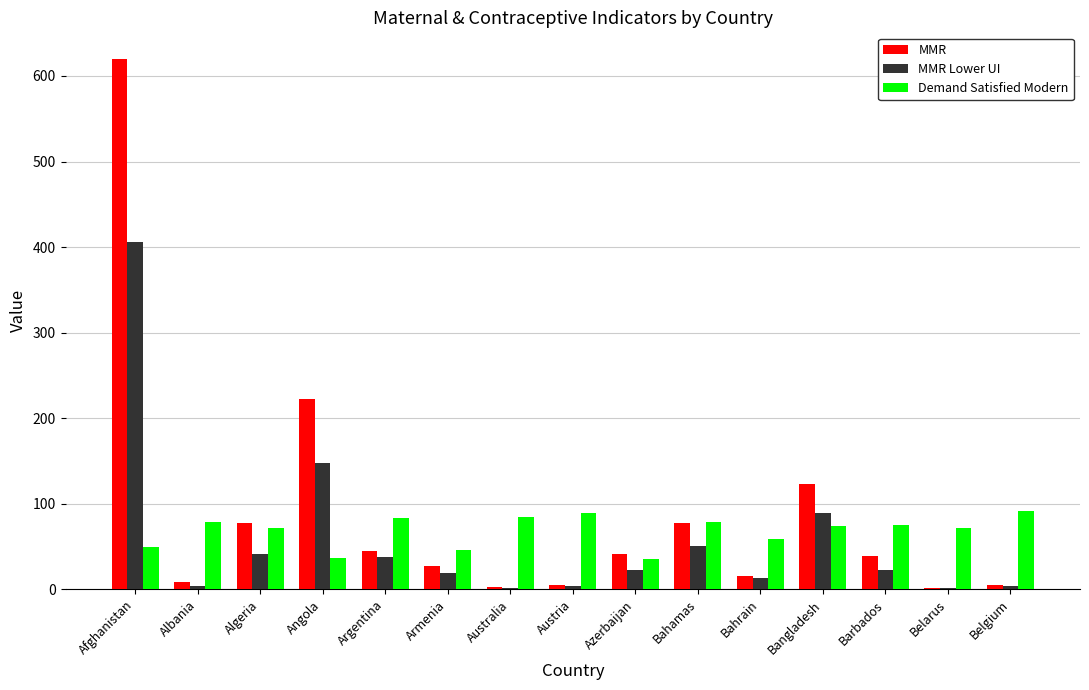

At which category does the chart reach its peak across all series?

Afghanistan